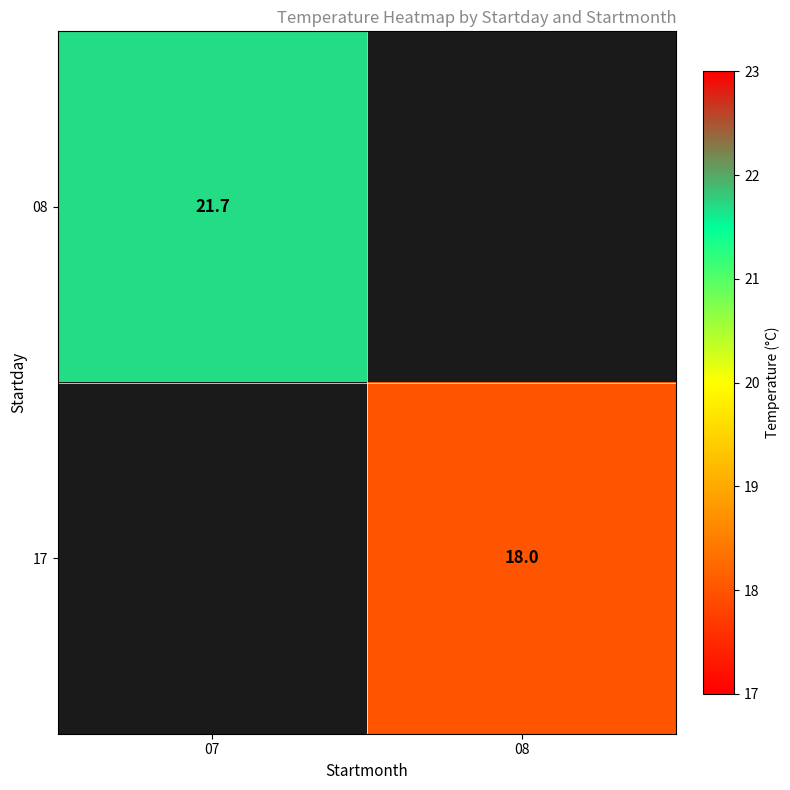

The 17 series shows 25.1 at 08. True or false?

False